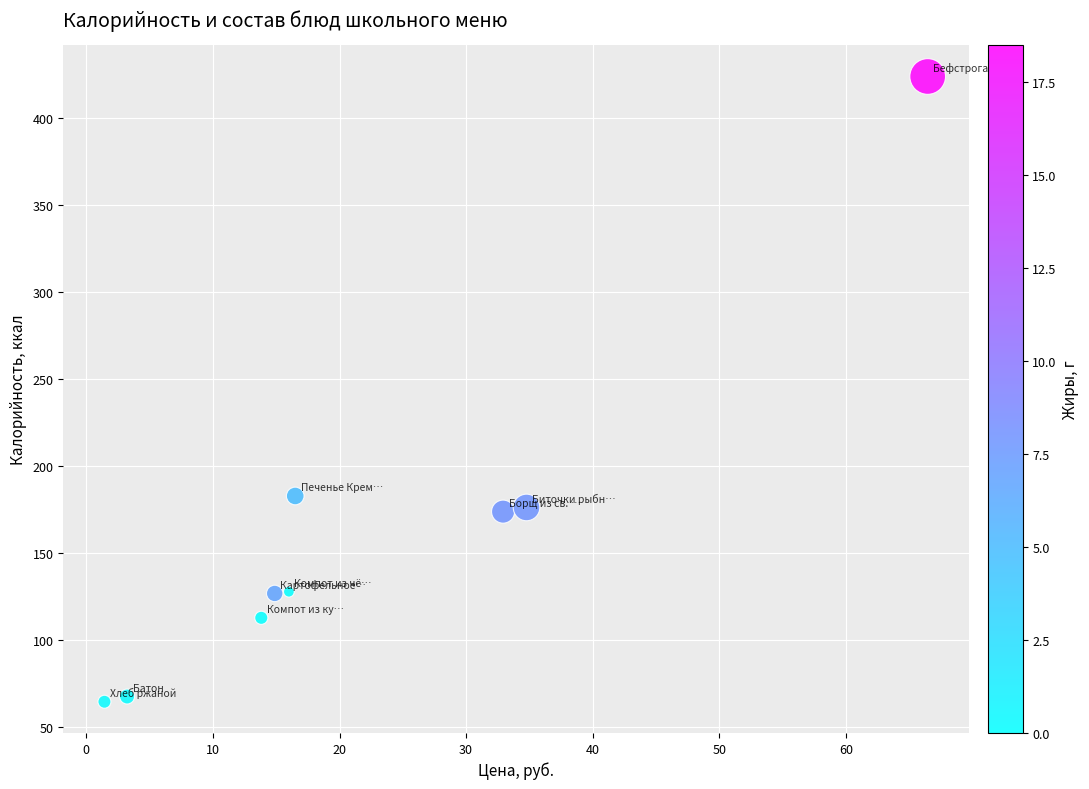

What Y value in the scatter plot is closest to 244?

183.0